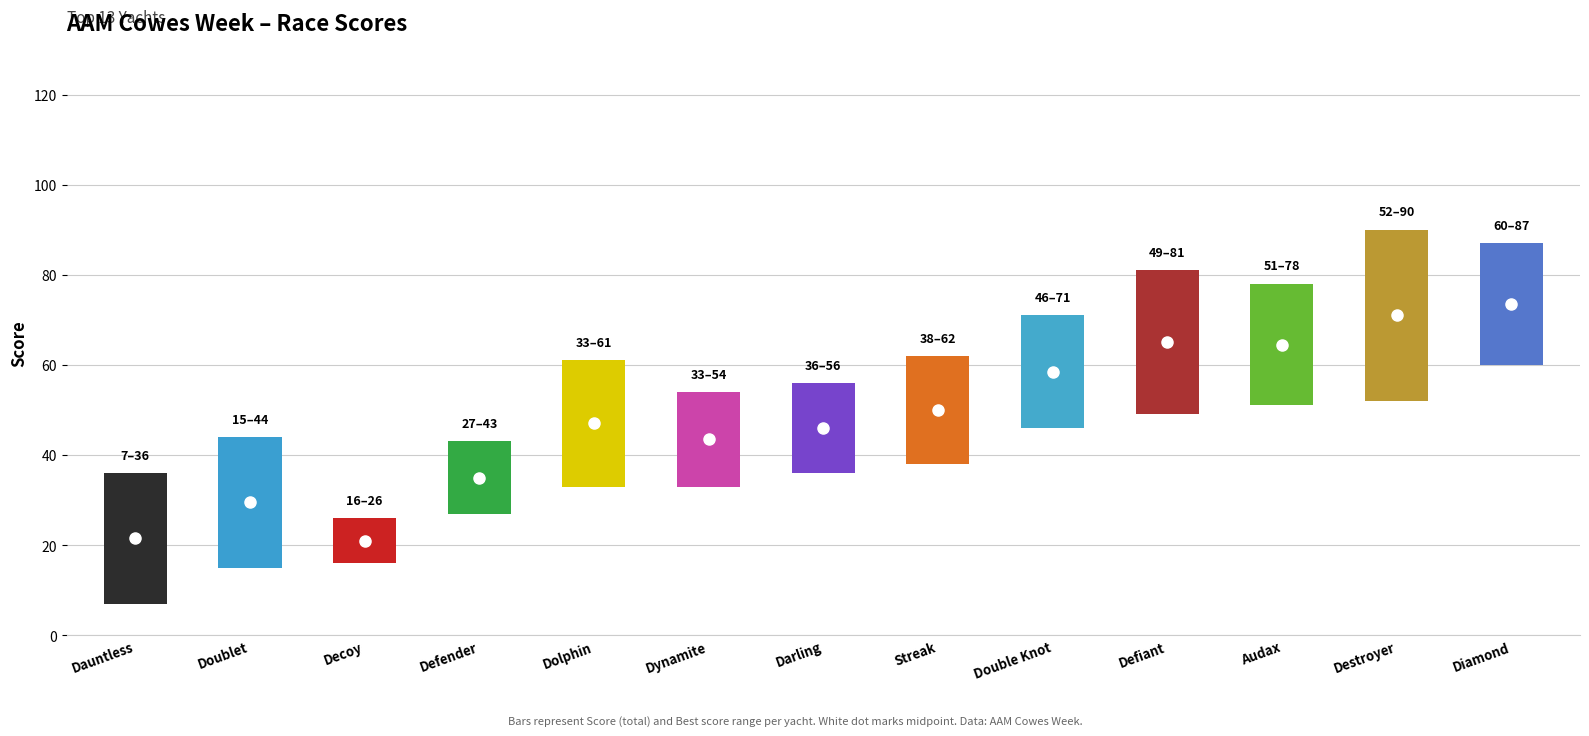

What is the label of the 5th bar from the left?

Dolphin